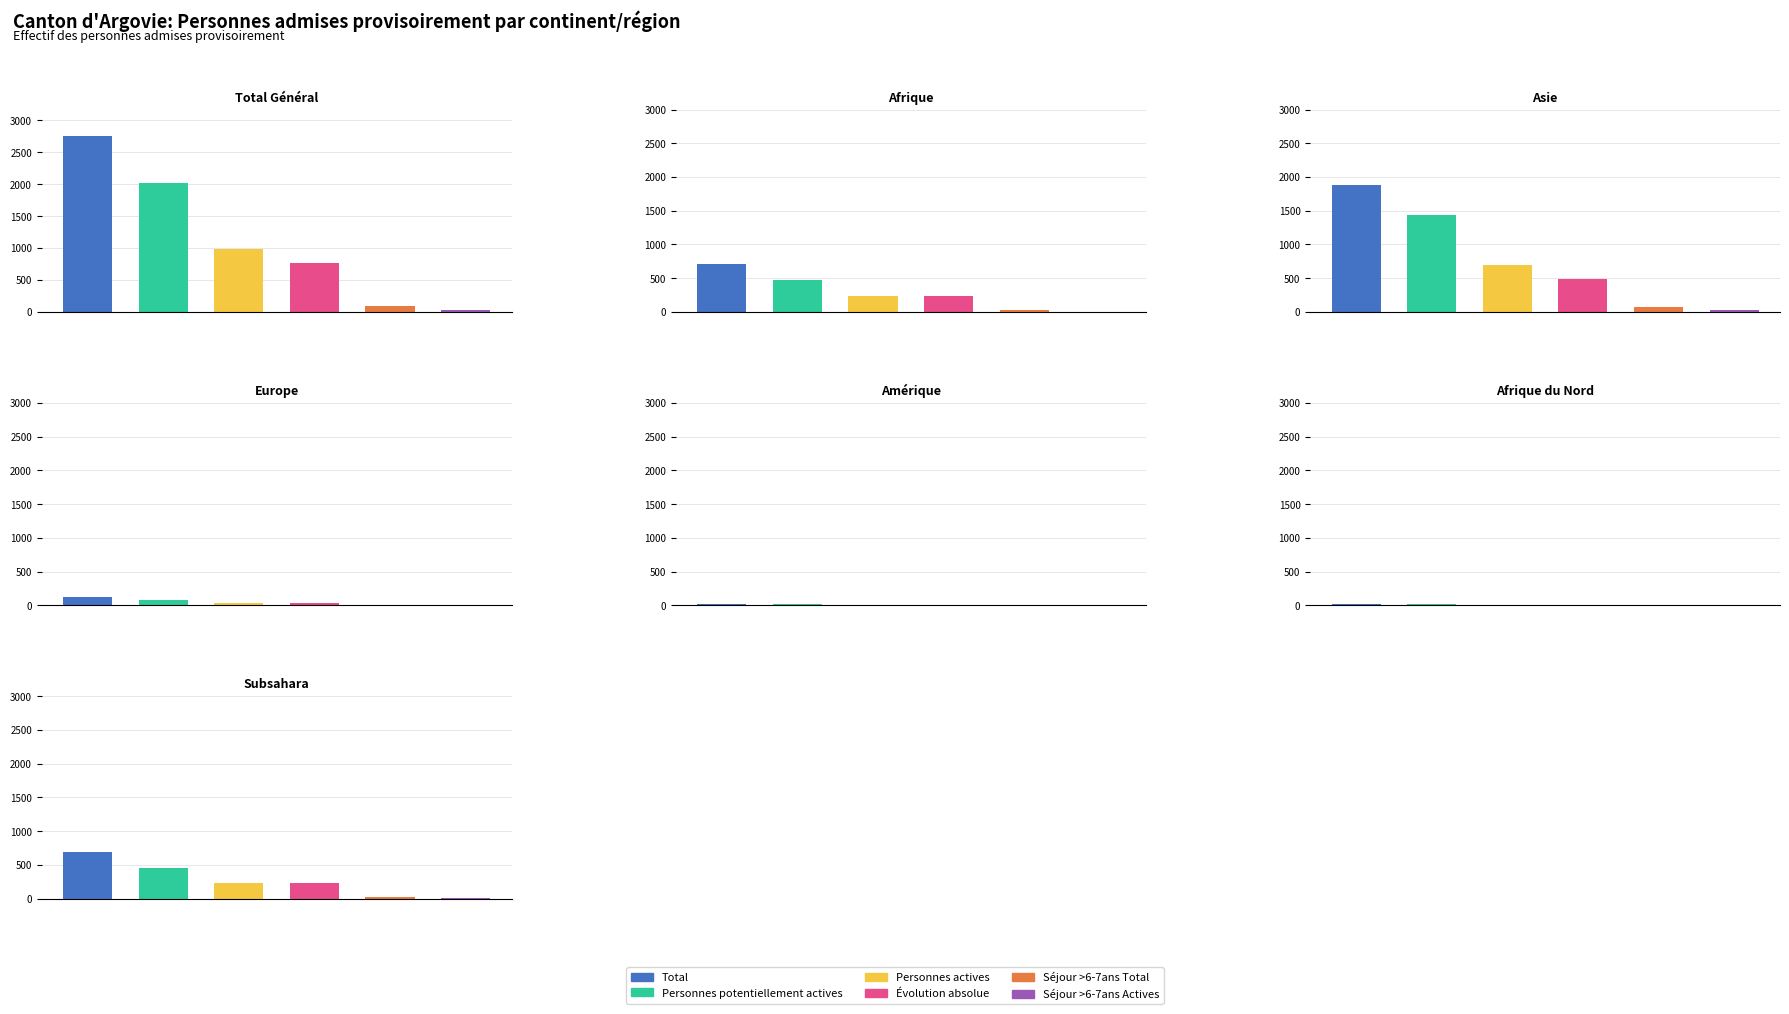

How many bars are there in each group?

6